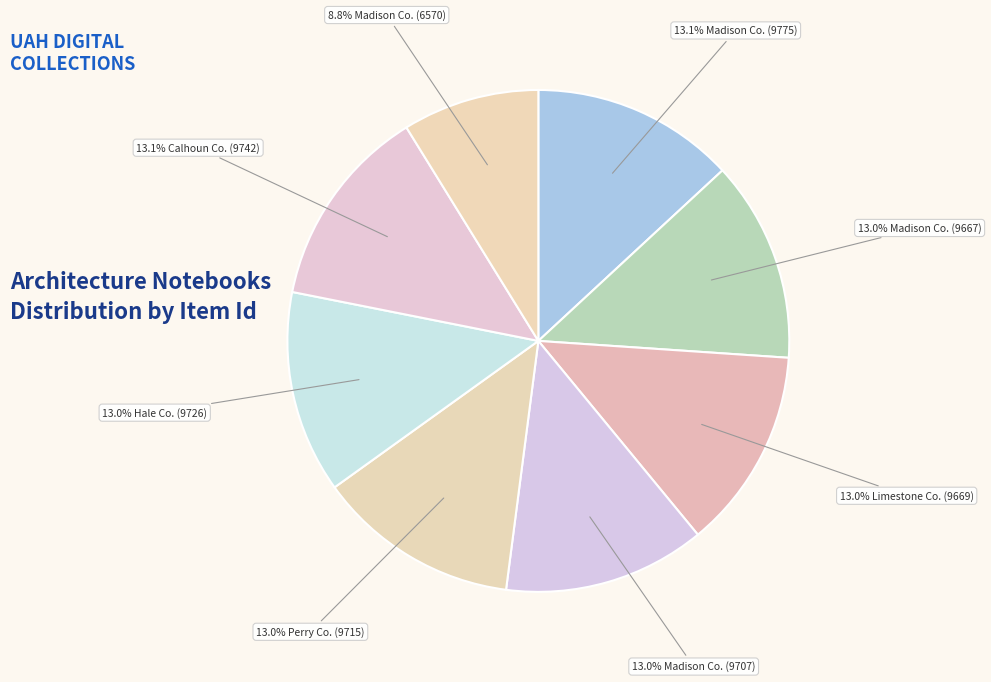

How many segments does this pie chart have?

8